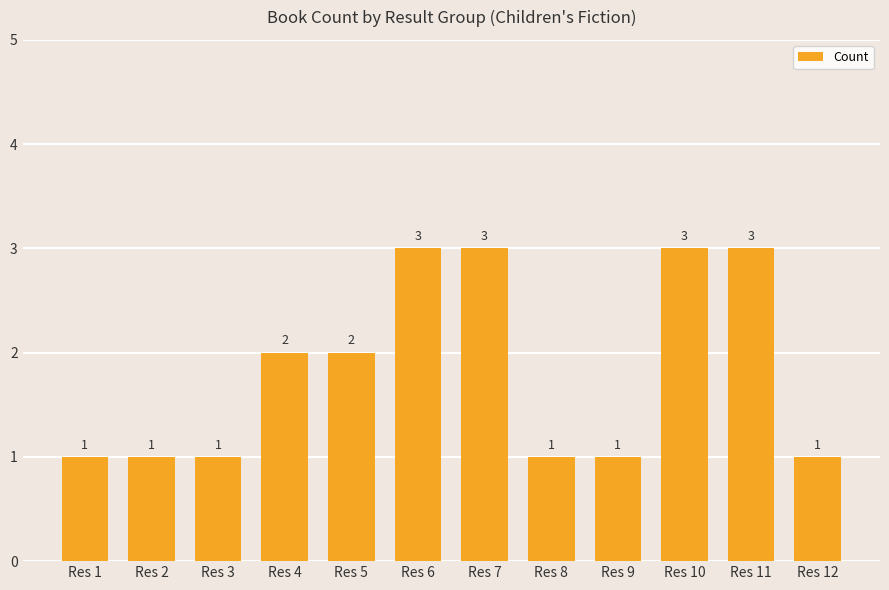

How many data points are less than 2?

6